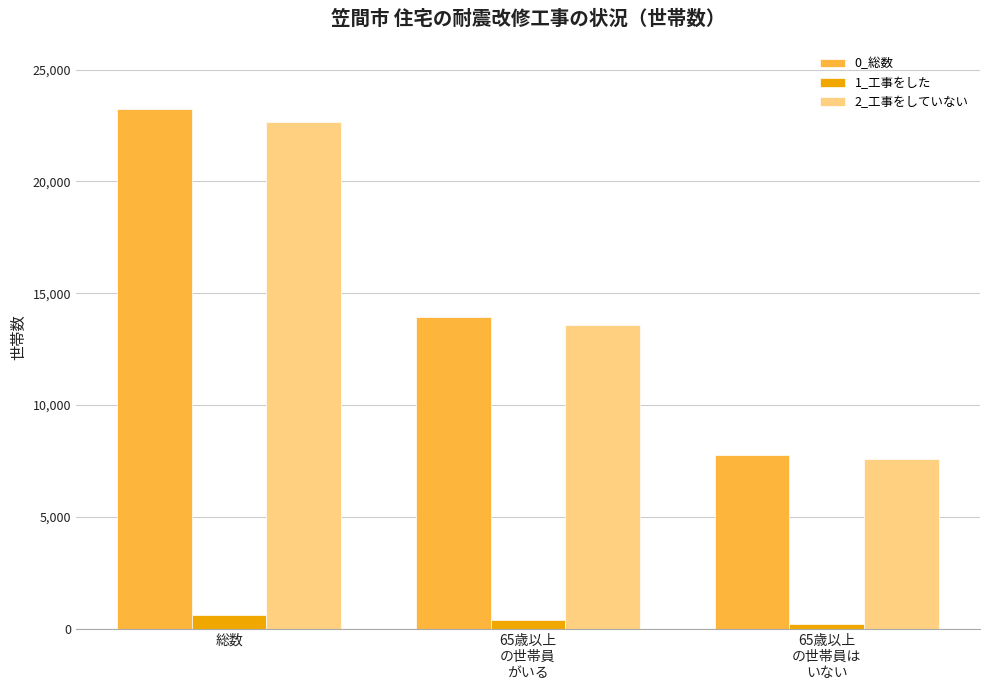

The 1_工事をした series shows 380 at 65歳以上
の世帯員
がいる. True or false?

True